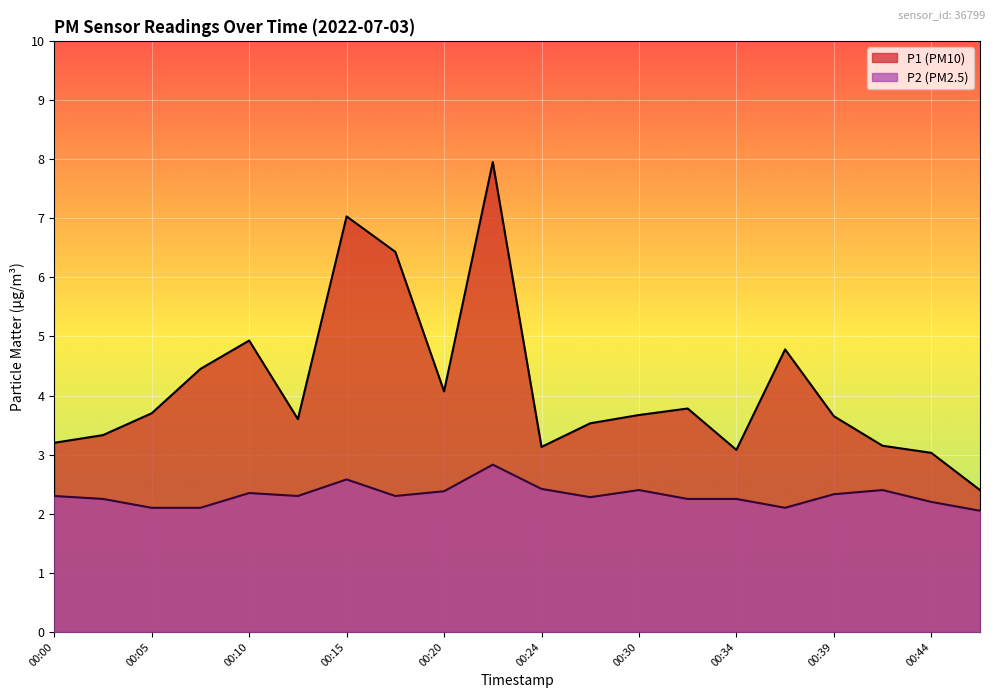

What is the average value of the P2 series?

2.3